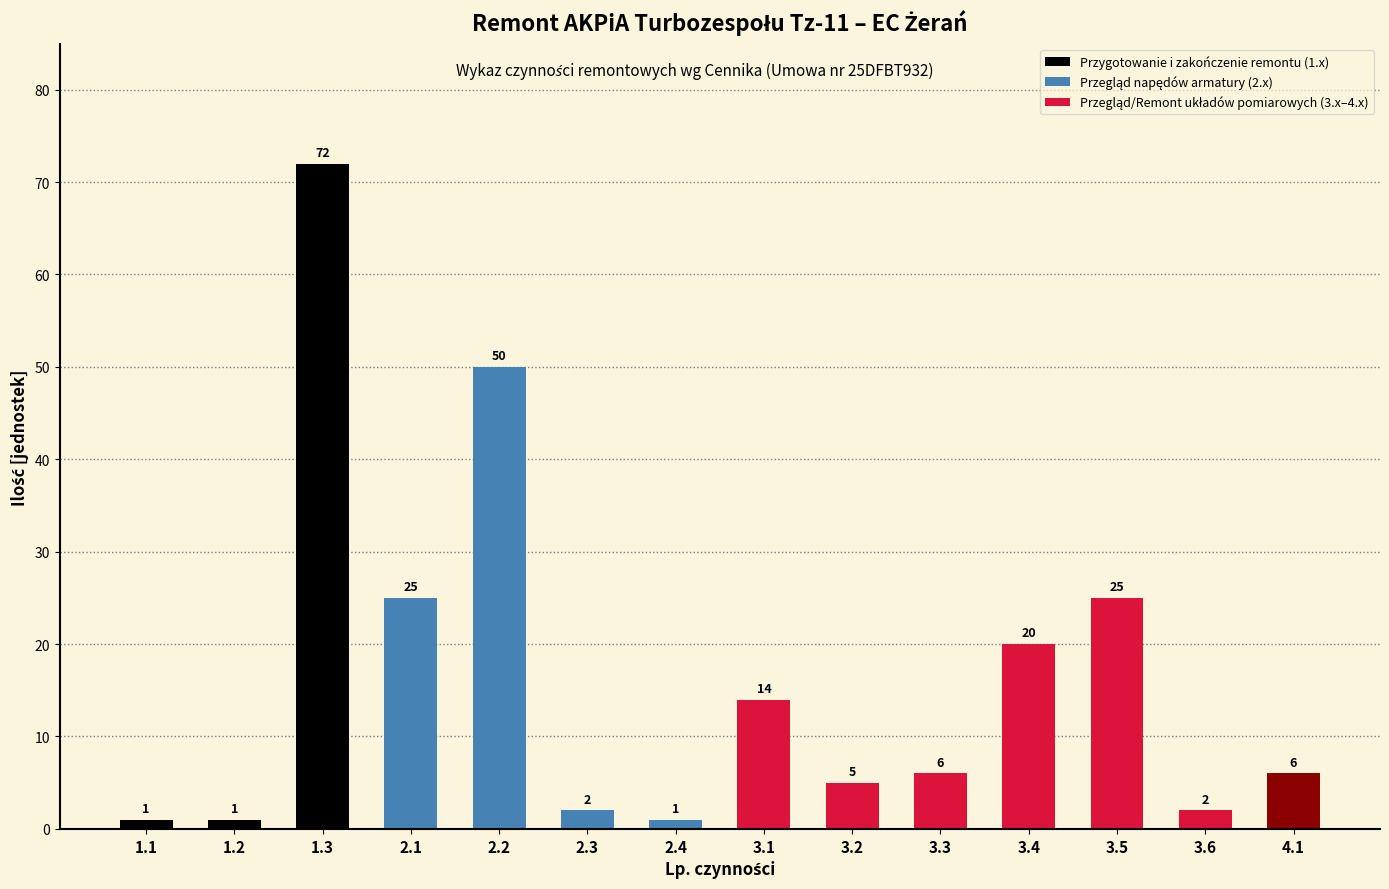

Read the value at 4.1.

6